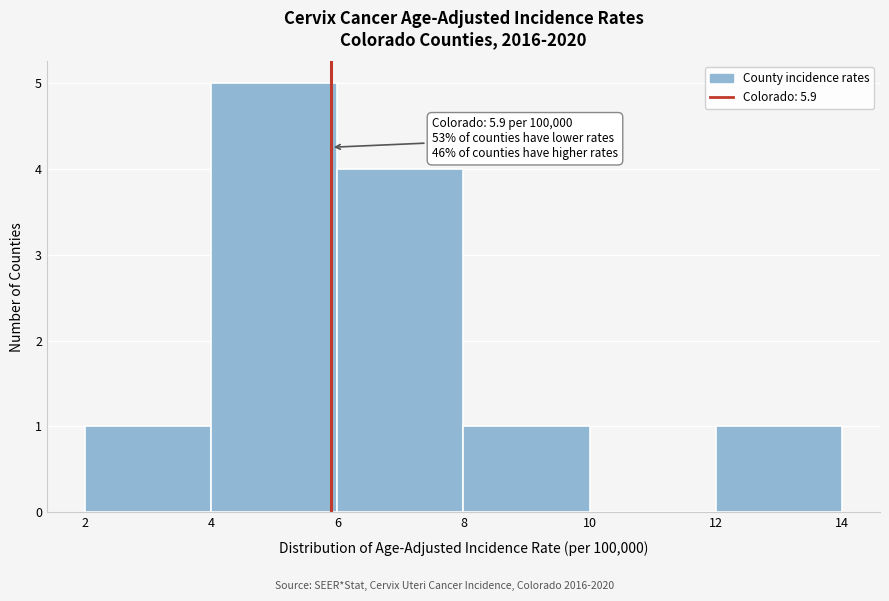

Which range on the x-axis has the tallest bar?

4 to 6